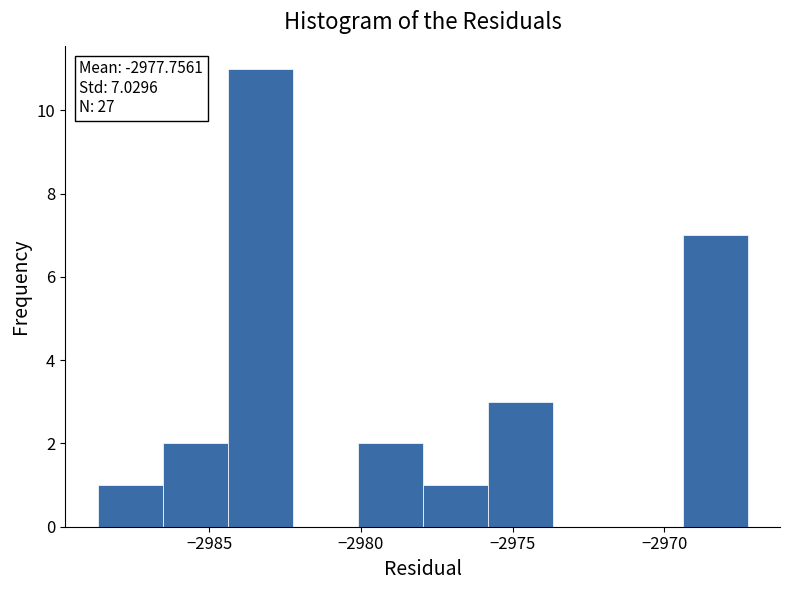

Which range on the x-axis has the tallest bar?

-2984.5 to -2982.5